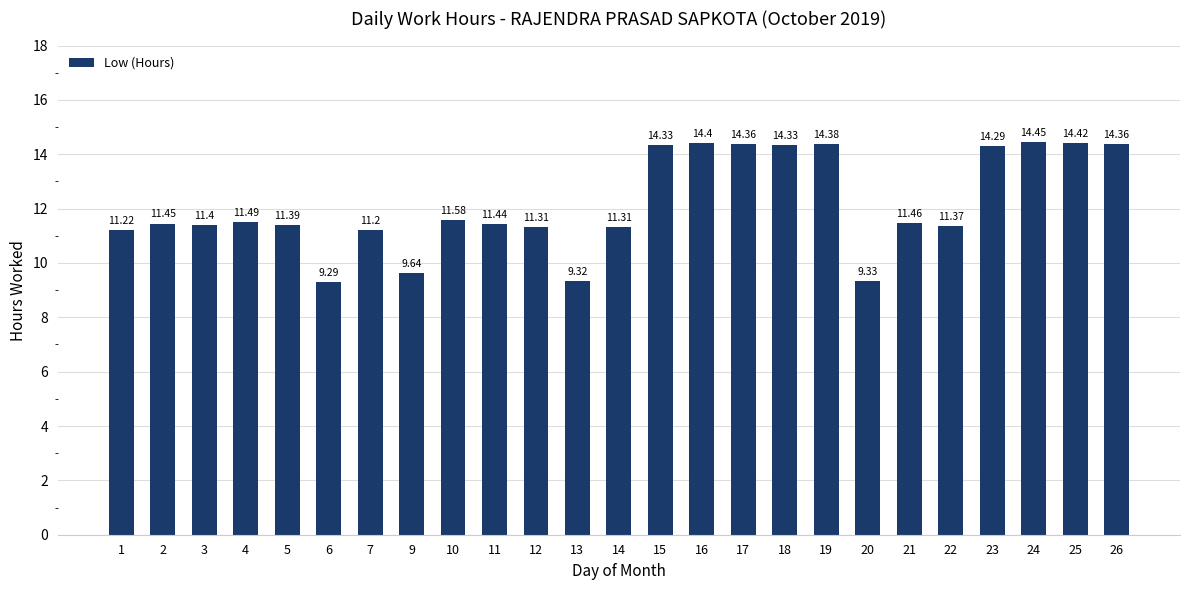

What is the change in value from 12 to 18?

+3.0